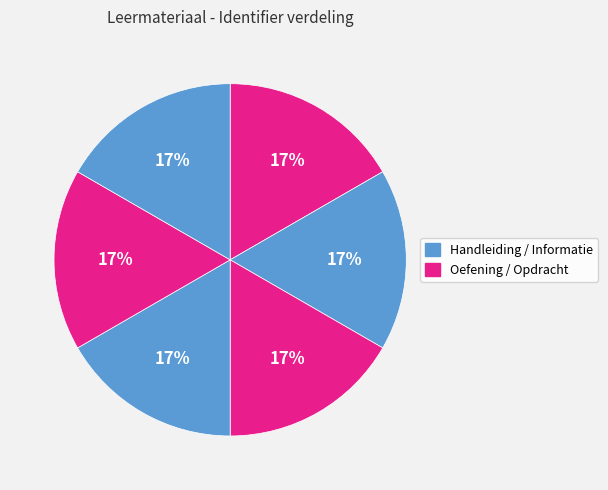

Count the number of slices in the pie.

6